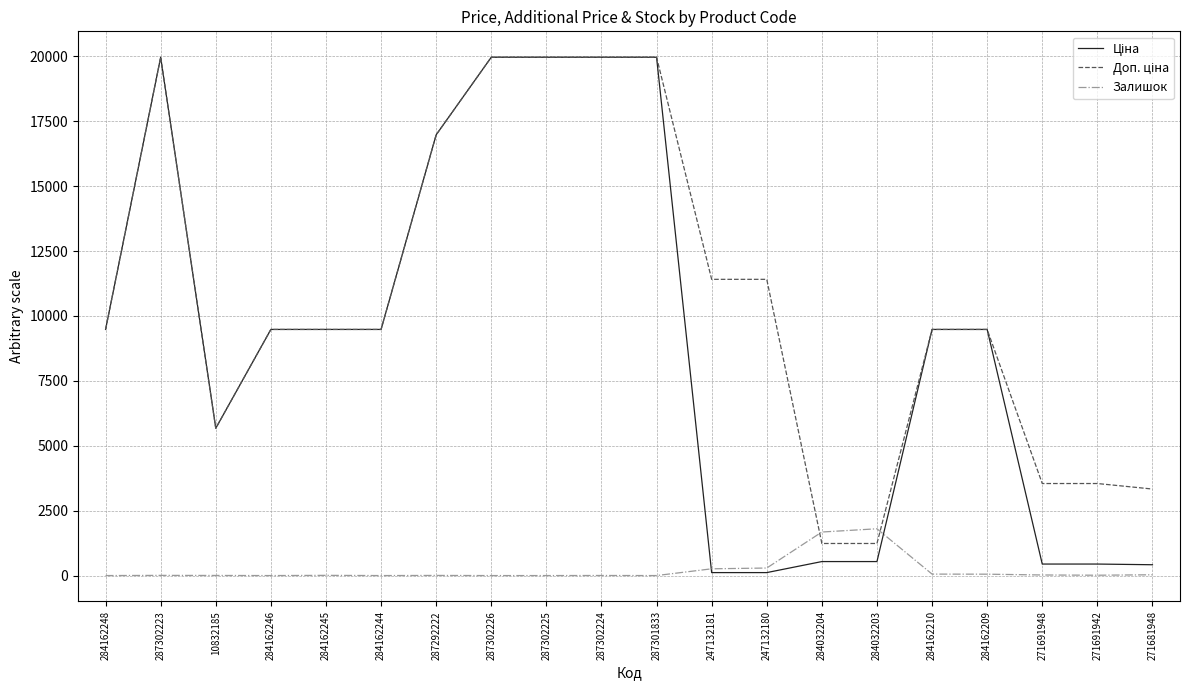

What is the total value across all series at 284162246?

18960.1